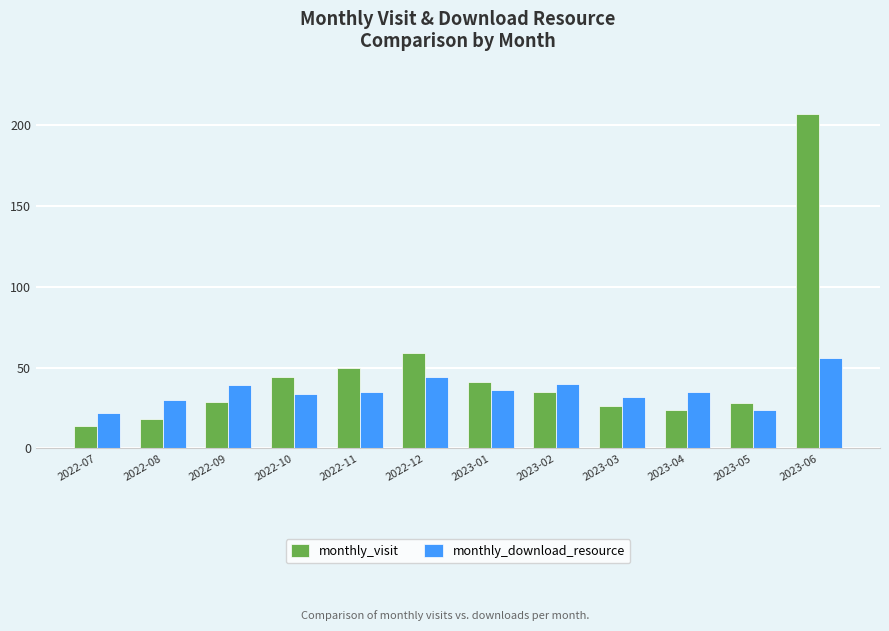

How many data points does each series have?

12